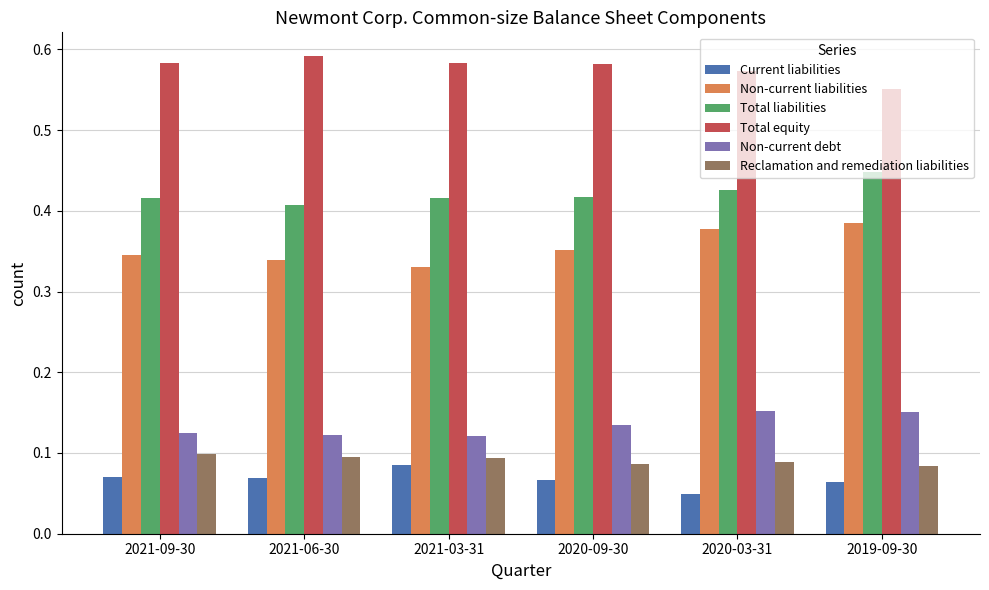

How many data points does each series have?

6